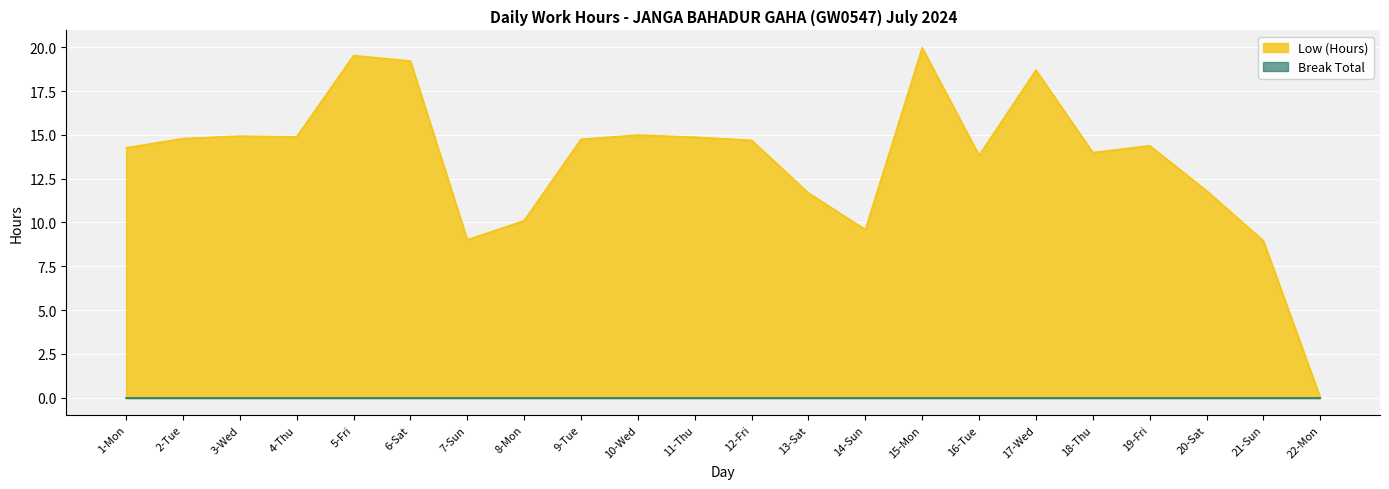

List the labels in order of value, largest first.

15-Mon, 5-Fri, 6-Sat, 17-Wed, 10-Wed, 3-Wed, 4-Thu, 11-Thu, 2-Tue, 9-Tue, 12-Fri, 19-Fri, 1-Mon, 18-Thu, 16-Tue, 20-Sat, 13-Sat, 8-Mon, 14-Sun, 7-Sun, 21-Sun, 22-Mon